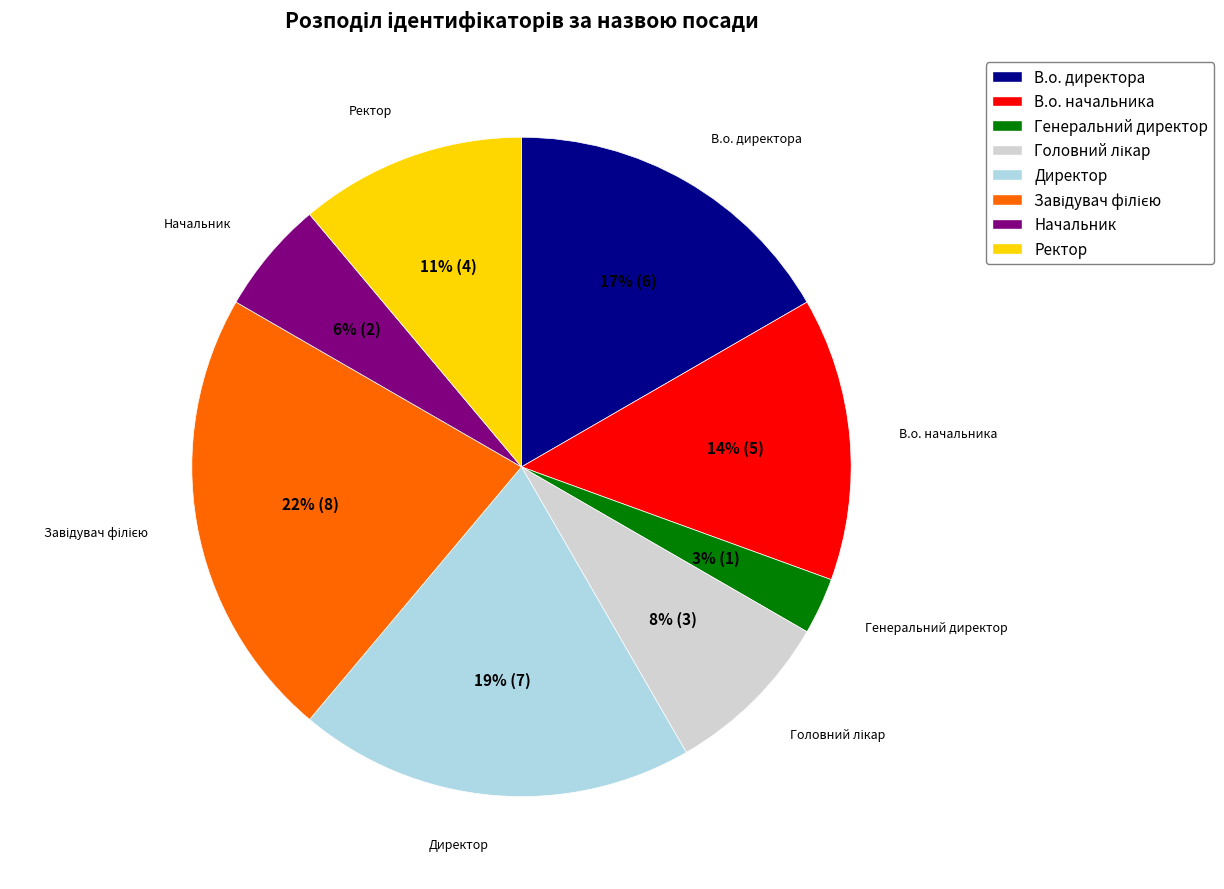

True or false: Начальник accounts for 6% of the total.

True